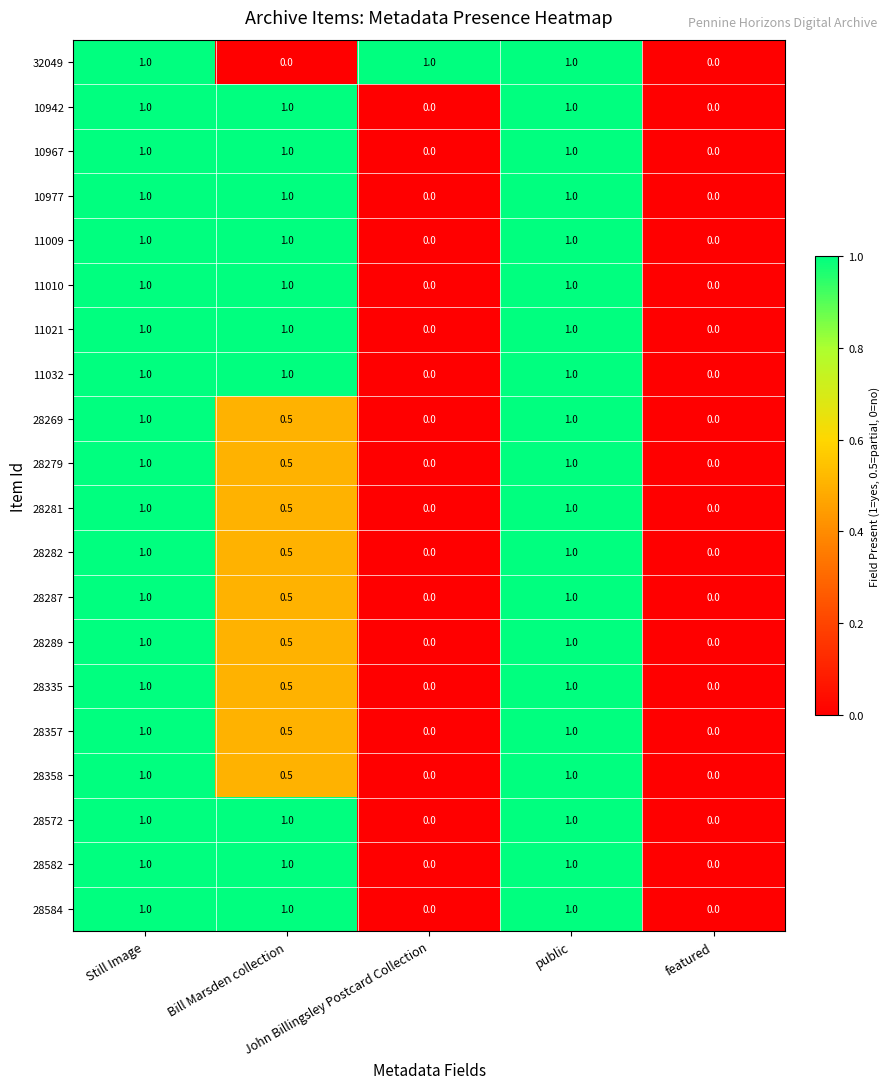

What is the maximum value shown in the chart?

1.0